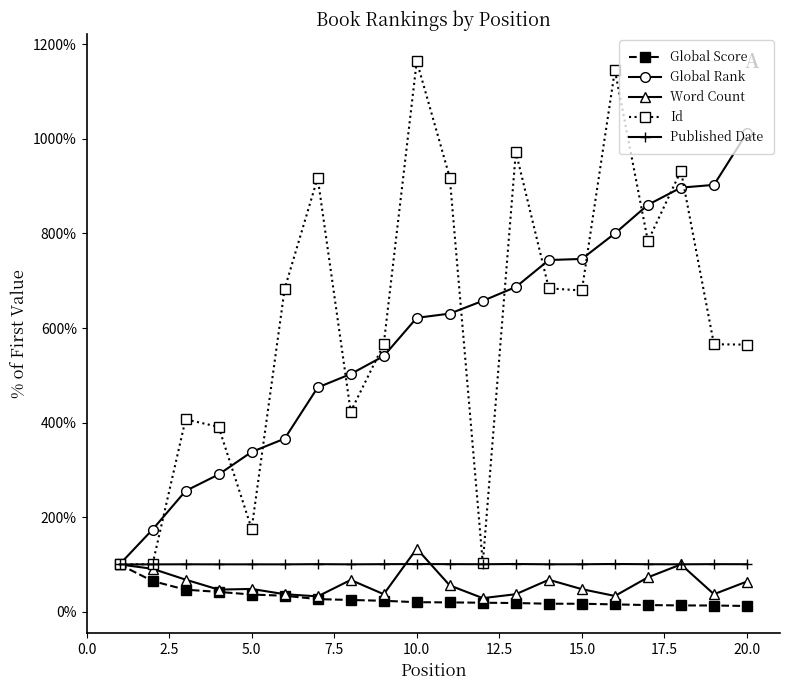

What is the value of the Published Date point at the 19th from the left?

100.6